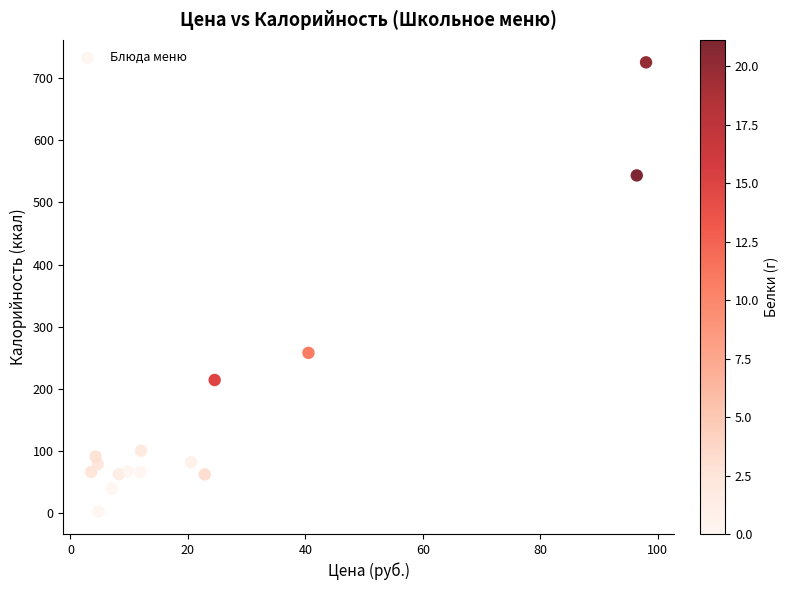

What Y value in the scatter plot is closest to 363?

257.8